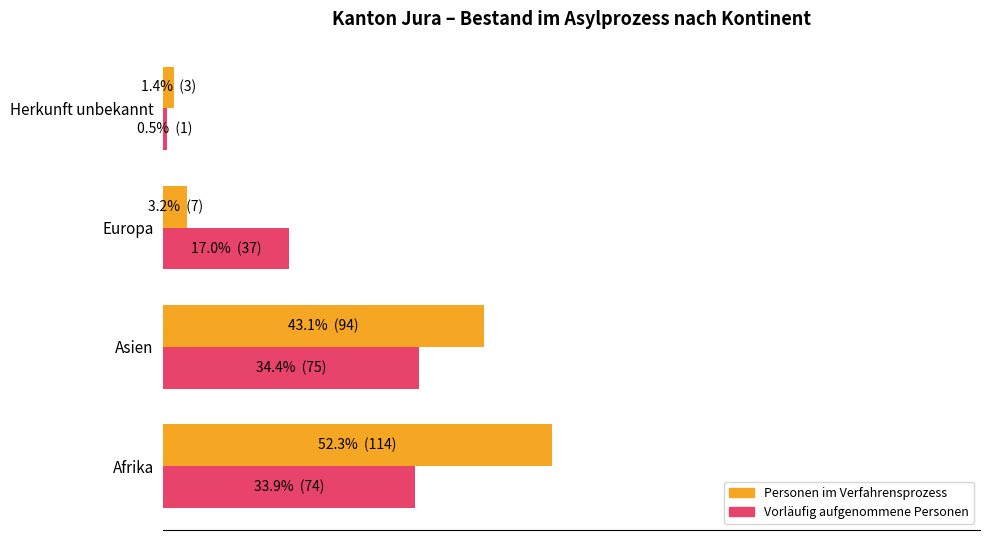

What are all the series names shown in the legend?

Personen im Verfahrensprozess, Vorläufig aufgenommene Personen